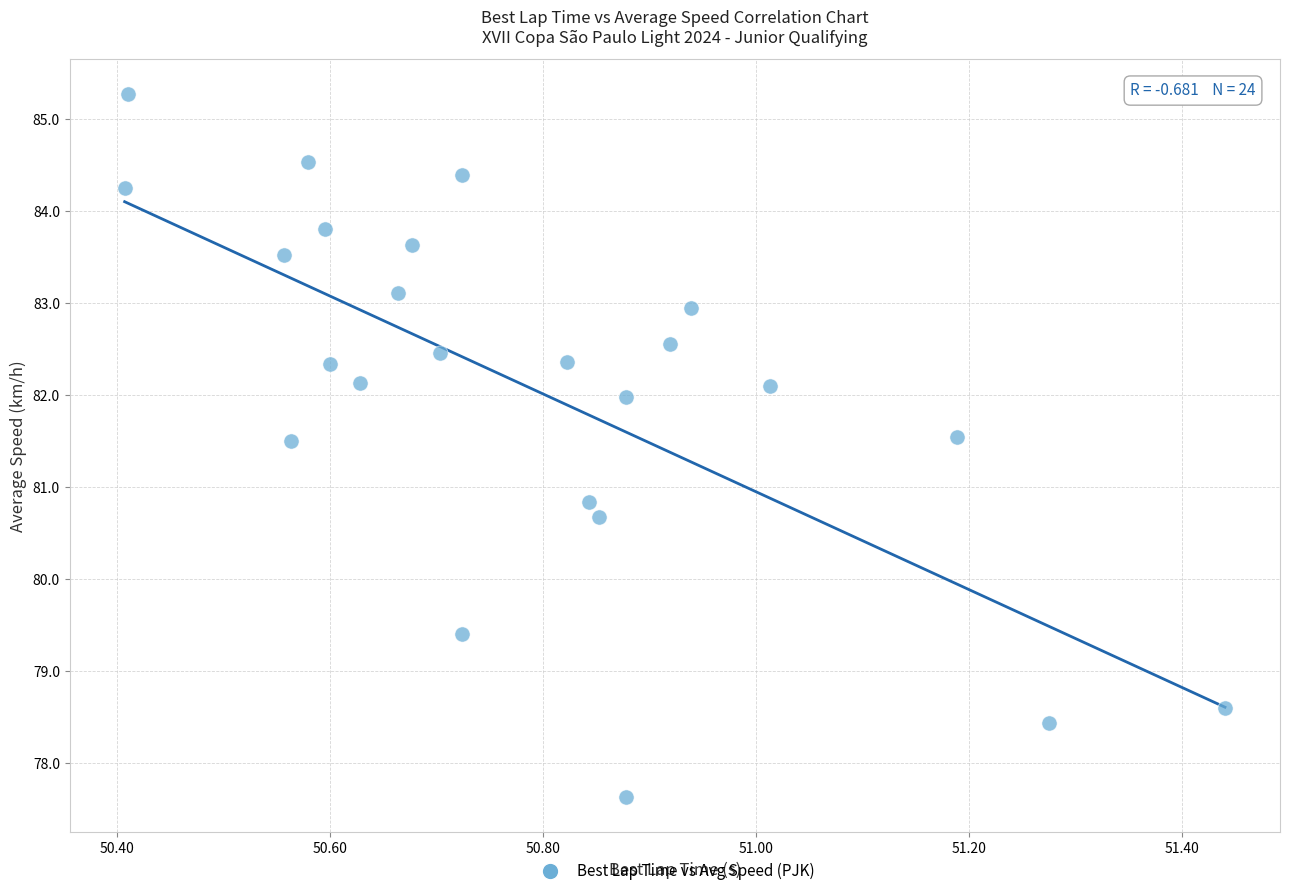

What is the range of X values (max minus min)?

1.0